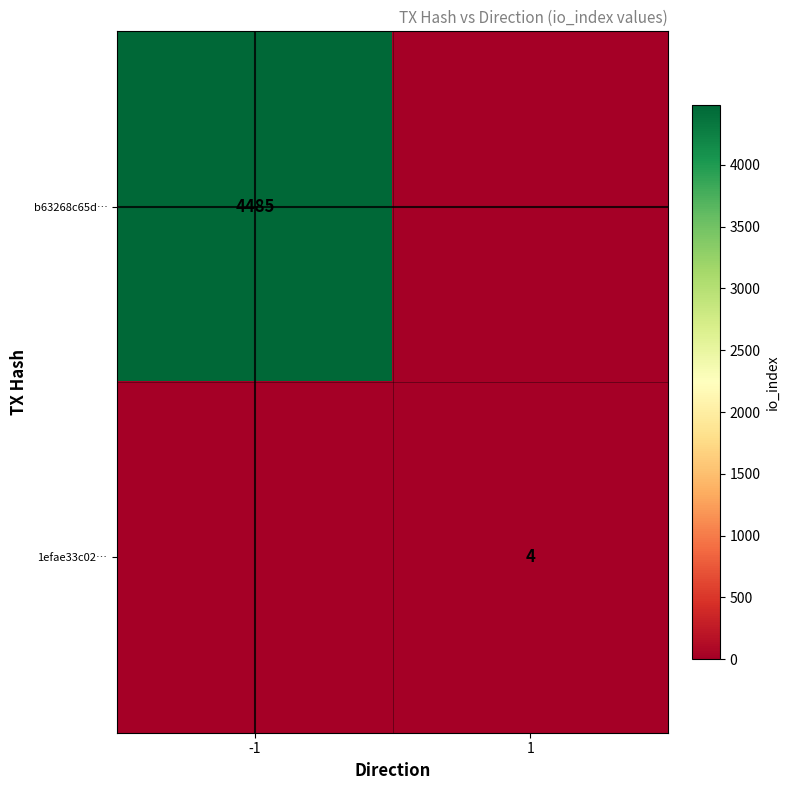

How many data points does each series have?

2